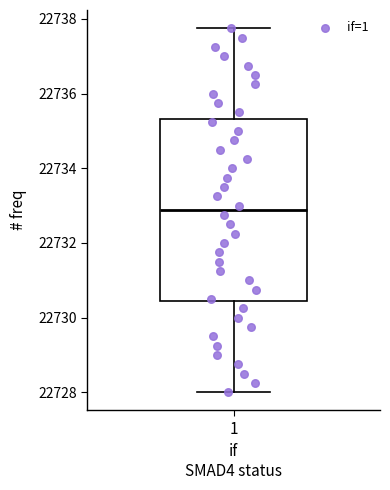

Transcribe this box plot: give where the median line is, the range the box spans, and where the two whiskers end, as read against the y-axis. The values are not printed on the chart, so give them approximately, as read against the axis.

median 22732.8, box 22730.4 to 22735.4, whiskers 22728.0 to 22737.8